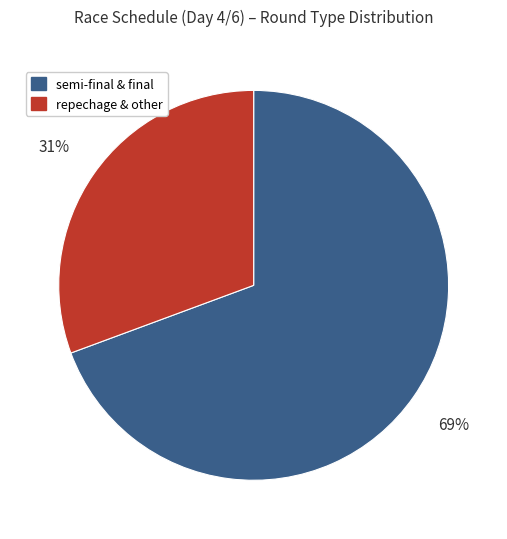

To the nearest percent, what is the average slice percentage?

50%